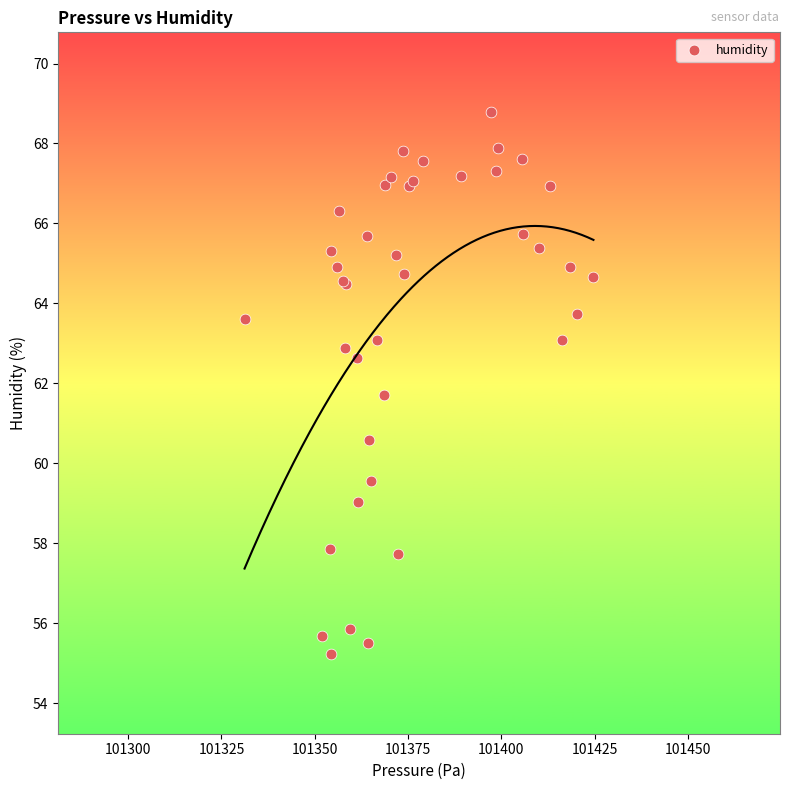

What Y value in the scatter plot is closest to 62?

61.7